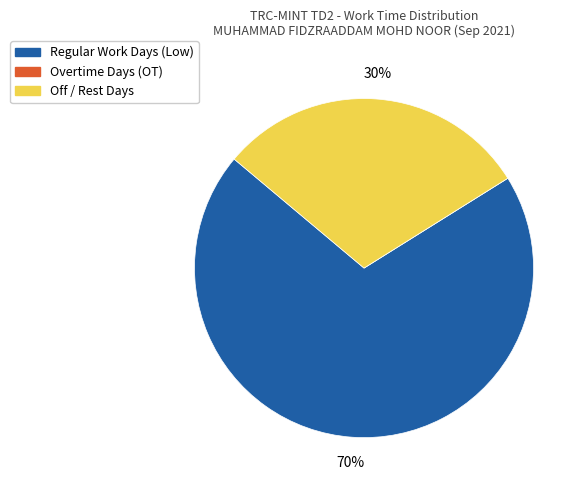

To the nearest percent, what is the difference between the largest and smallest slice percentages?

70%